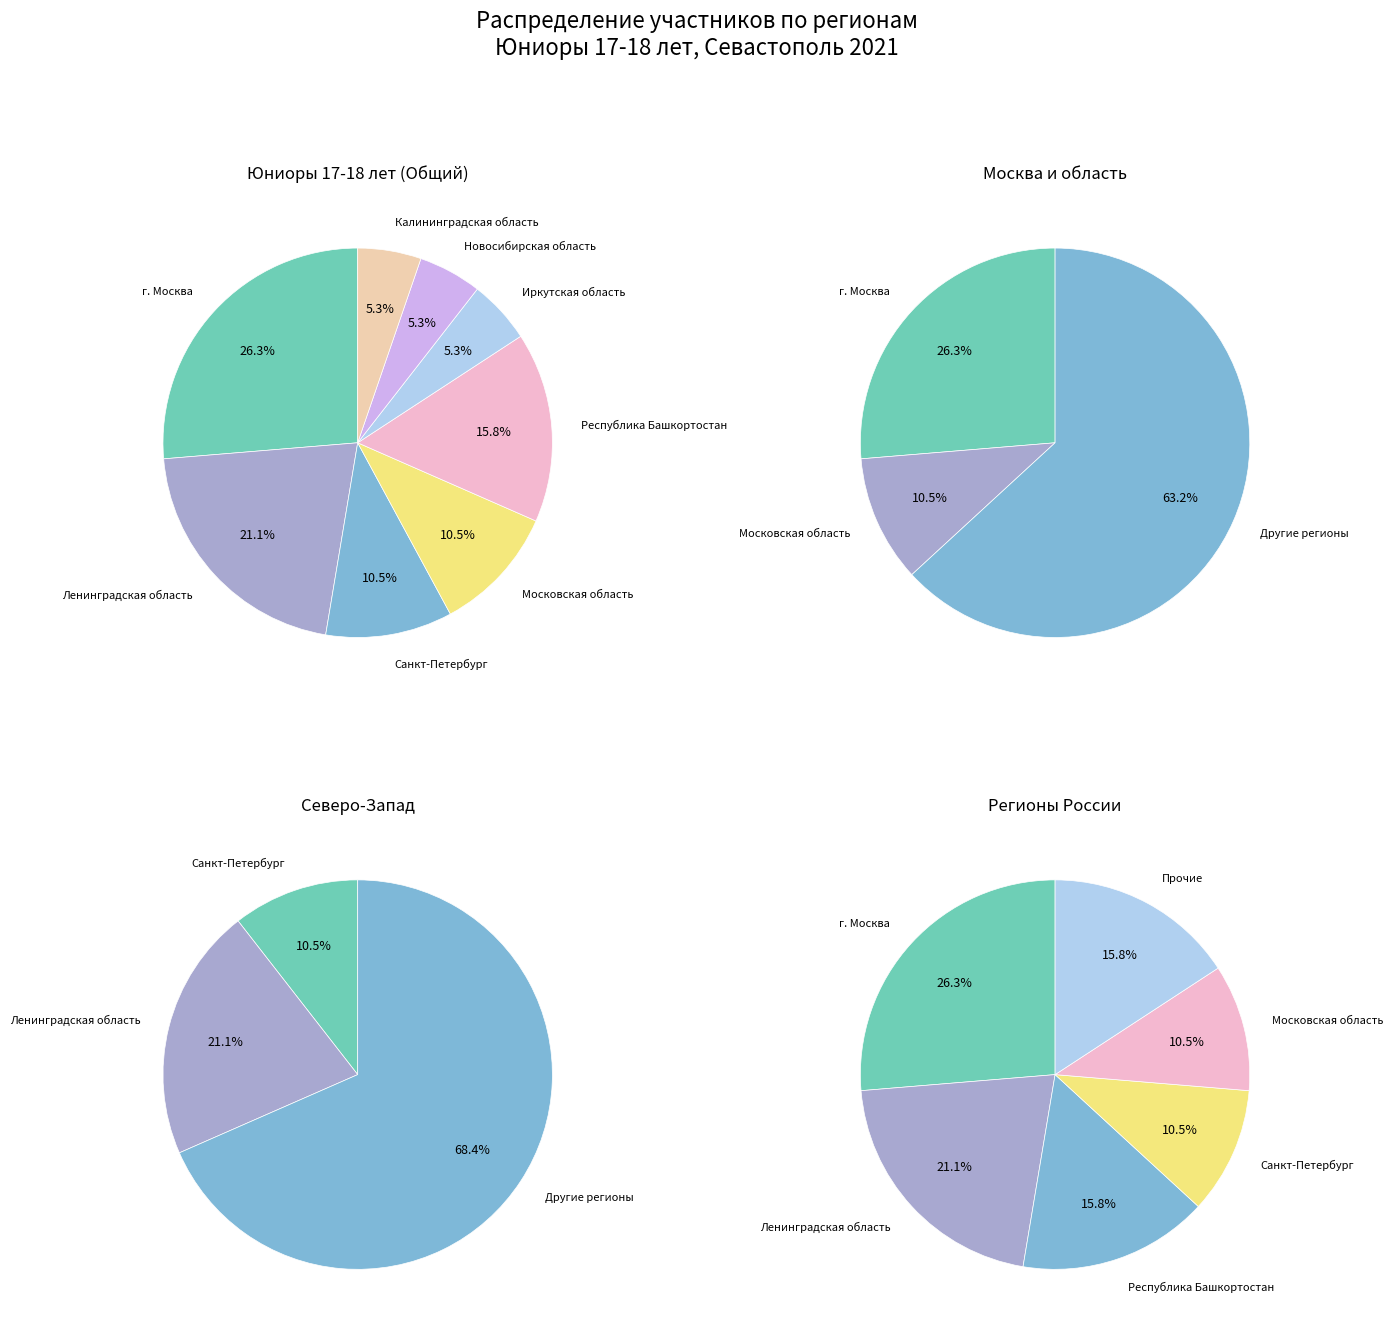

The Республика Башкортостан slice represents 16% of the pie. True or false?

True